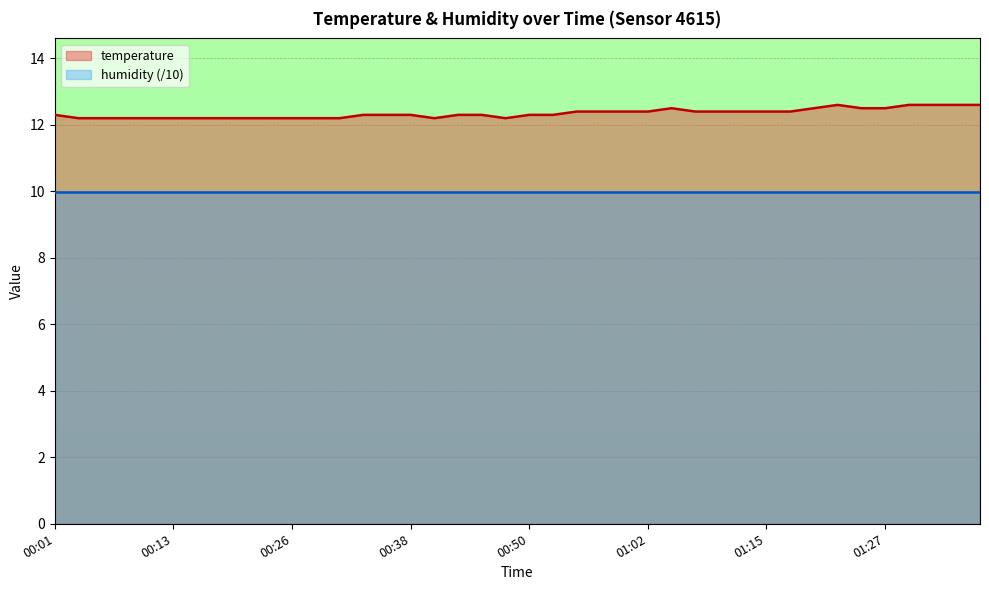

Where is the data nearest to the value 12?

00:03